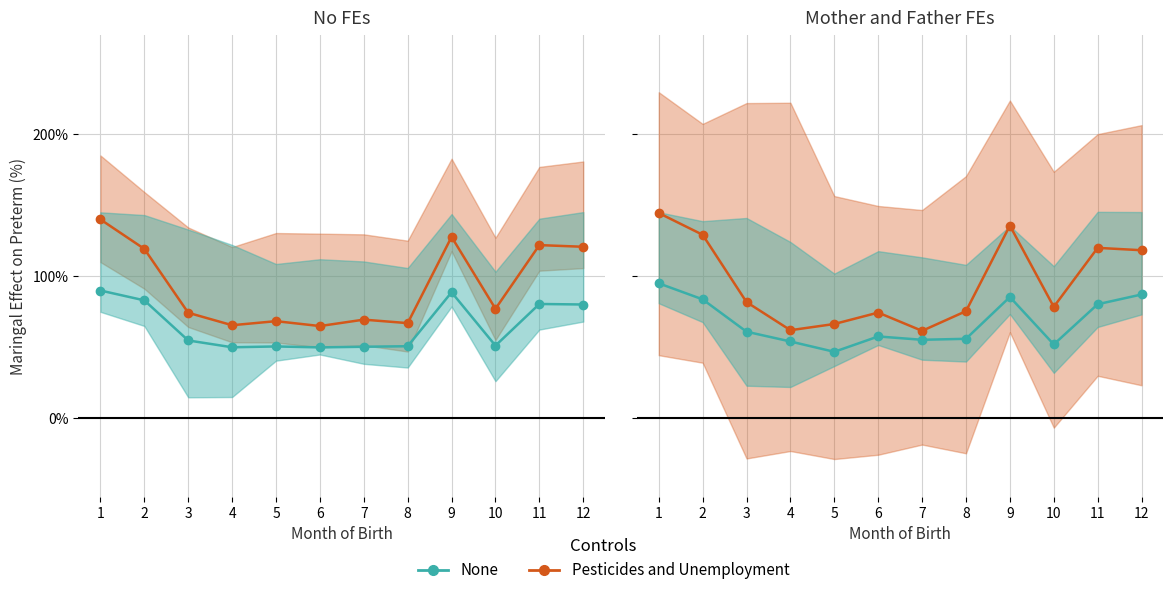

Does the chart have visible grid lines?

Yes